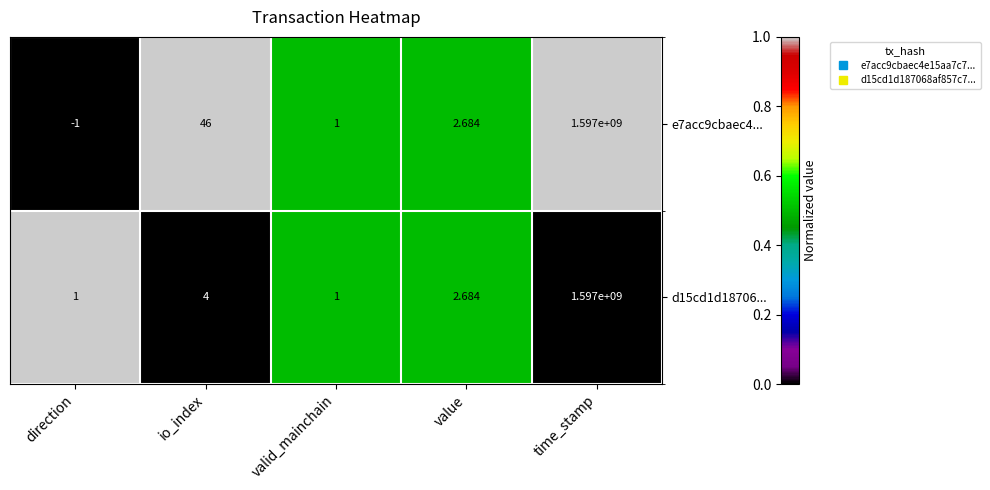

At which category does the chart reach its peak across all series?

time_stamp